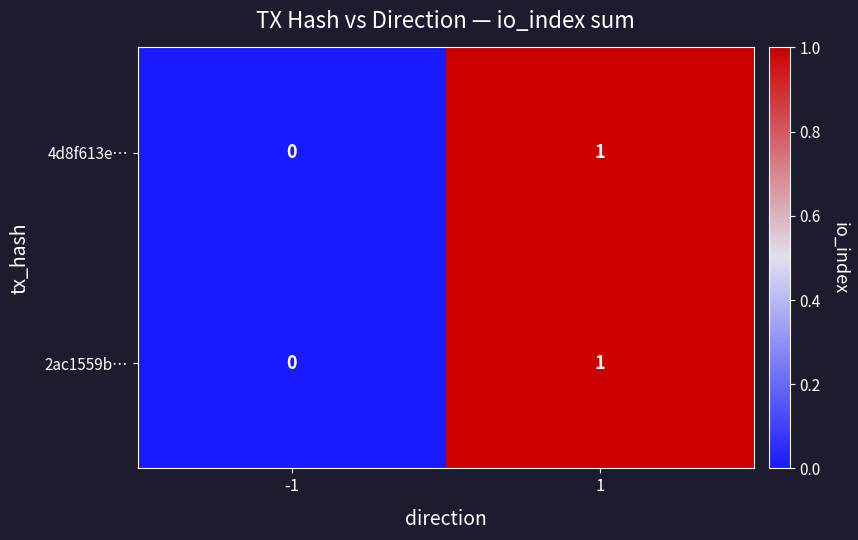

Which label corresponds to the largest value in the chart?

1